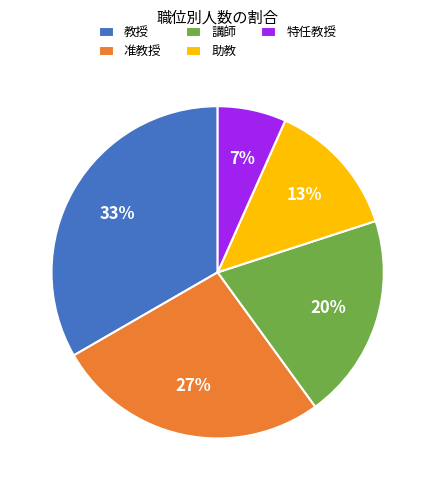

Does 教授 represent more than half of the total?

No